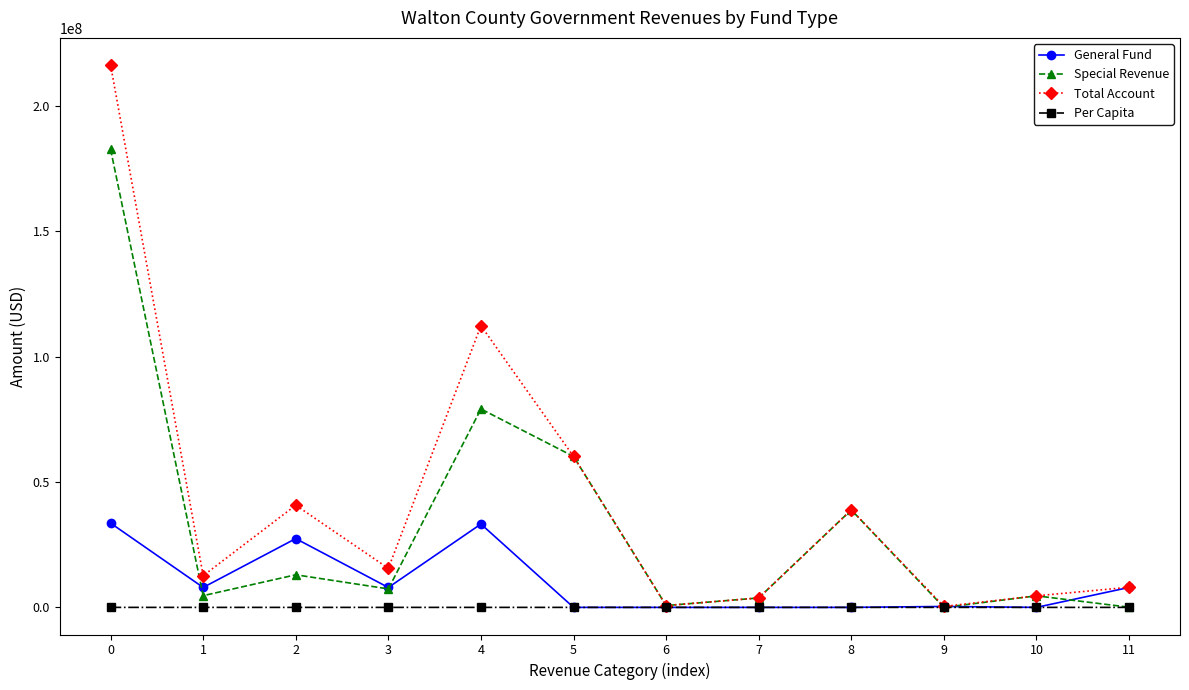

What is the maximum value for Total Account?

216360009.0